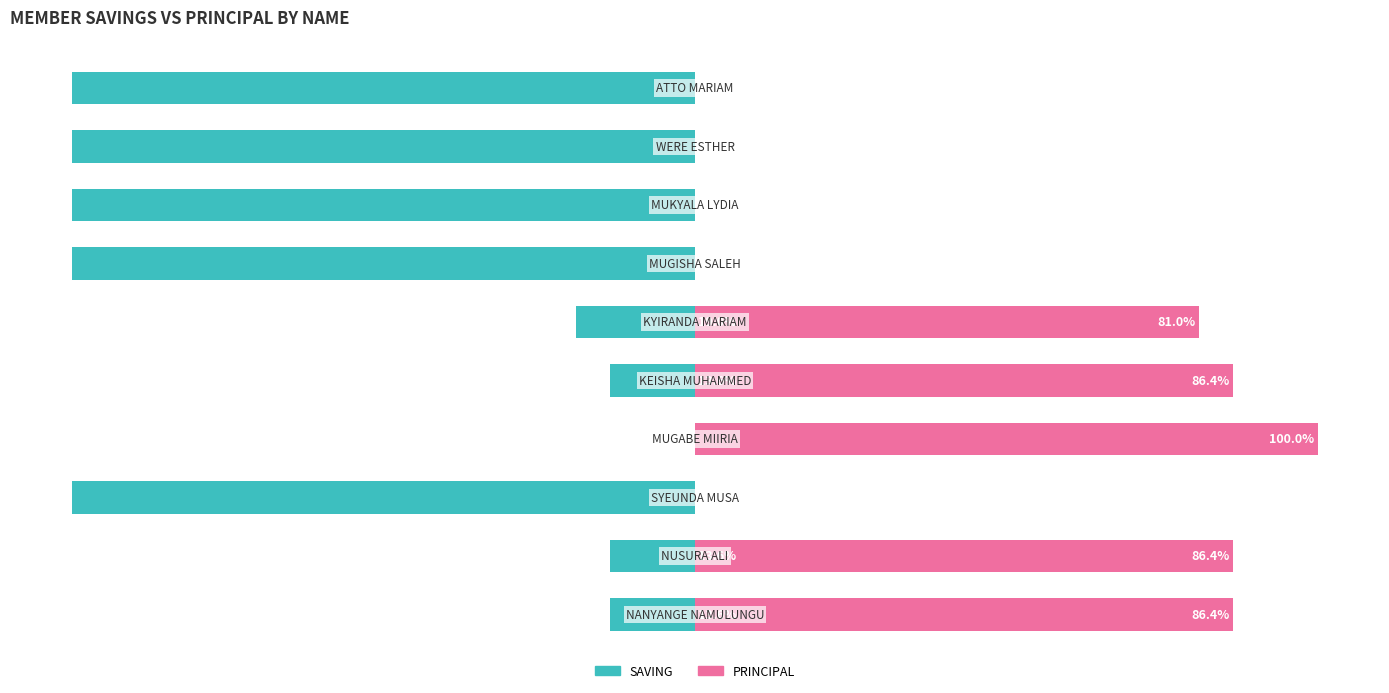

What is the average value of the PRINCIPAL series?

44.0